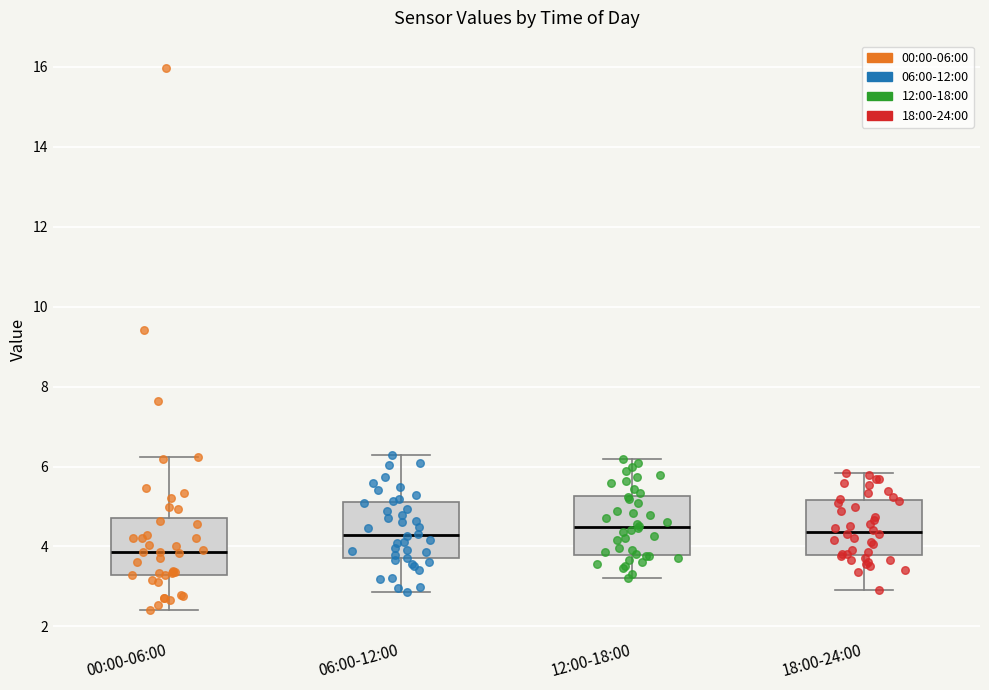

Reading left to right, transcribe this box plot: for each box, give where its median line is, the range the box spans, and where its two whiskers end, as read against the y-axis. The values are not printed on the chart, so give them approximately, as read against the axis.

00:00-06:00: median 3.8, box 3.2 to 4.8, whiskers 2.4 to 6.2
06:00-12:00: median 4.2, box 3.8 to 5.2, whiskers 2.8 to 6.4
12:00-18:00: median 4.4, box 3.8 to 5.2, whiskers 3.2 to 6.2
18:00-24:00: median 4.4, box 3.8 to 5.2, whiskers 3.0 to 5.8